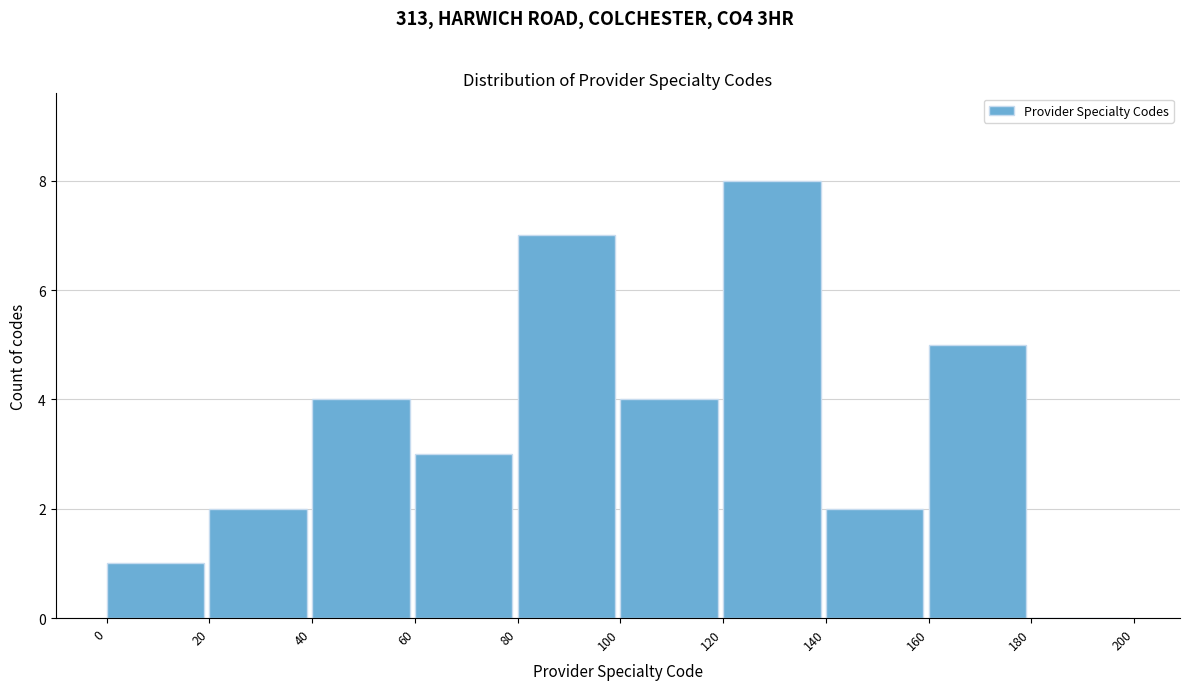

How tall is the bar that spans 100 to 120 on the x-axis? The values are not printed on the chart, so give them approximately, as read against the axis.

4